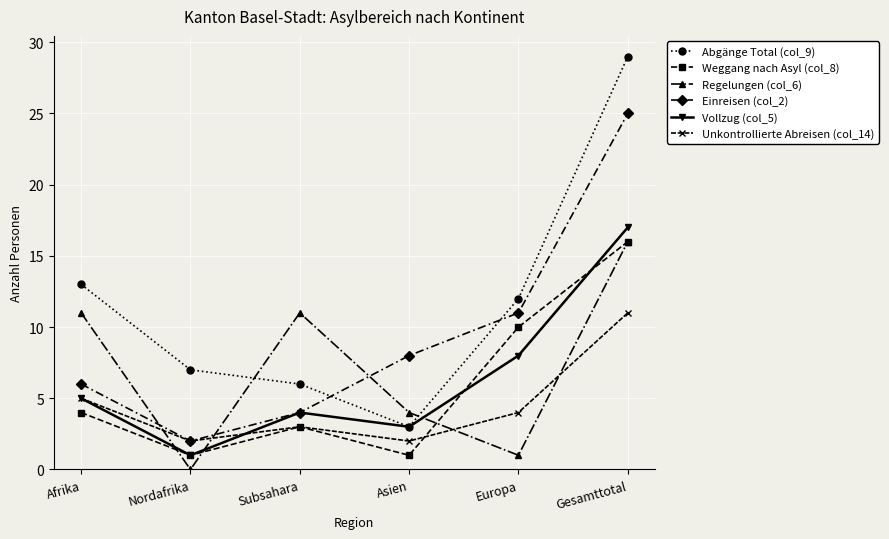

In Weggang nach Asyl (col_8), how many points are lower than both neighbors (excluding endpoints)?

2